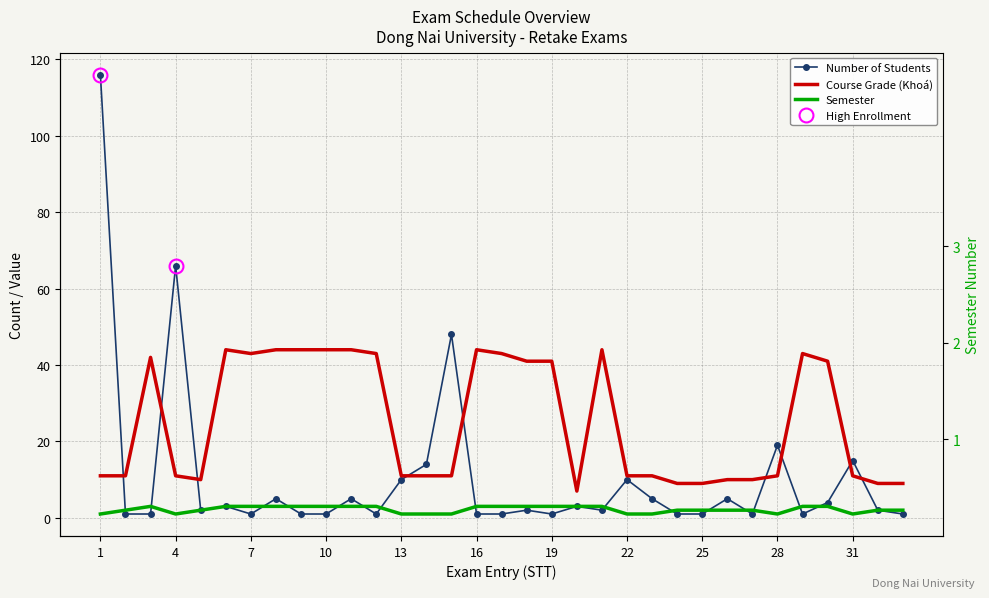

Which category has the highest value in the Course Grade (Khoá) series?

16